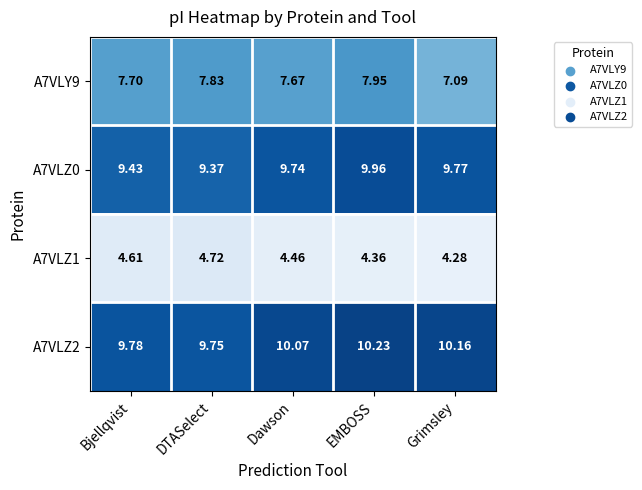

At which label is A7VLZ1 closest to 4?

Grimsley